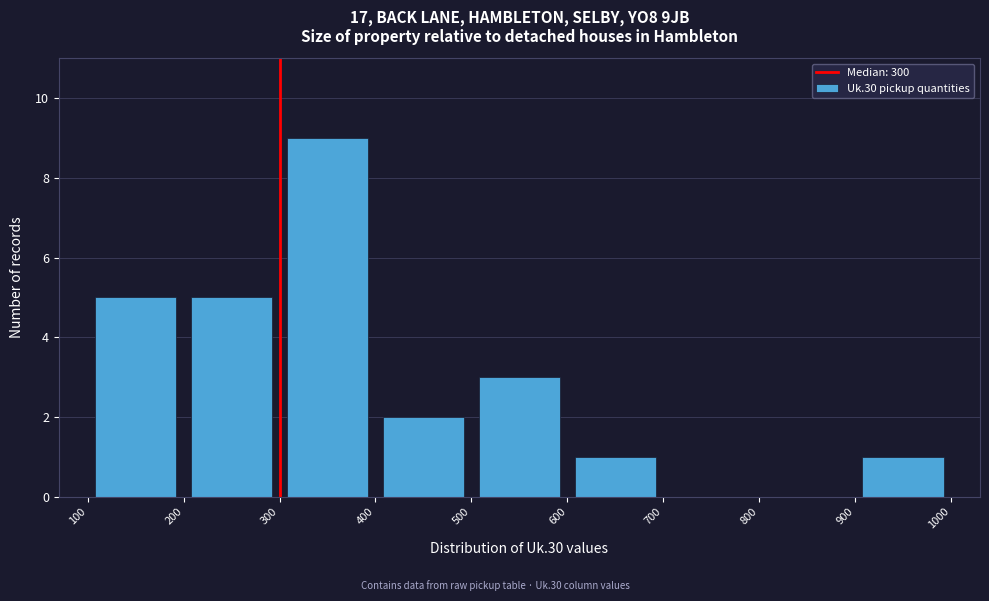

Reading left to right, list every bar in this chart as the range it spans on the x-axis followed by its height. The values are not printed on the chart, so give them approximately, as read against the axis.

100 to 200: 5
200 to 300: 5
300 to 400: 9
400 to 500: 2
500 to 600: 3
600 to 700: 1
700 to 800: 0
800 to 900: 0
900 to 1000: 1